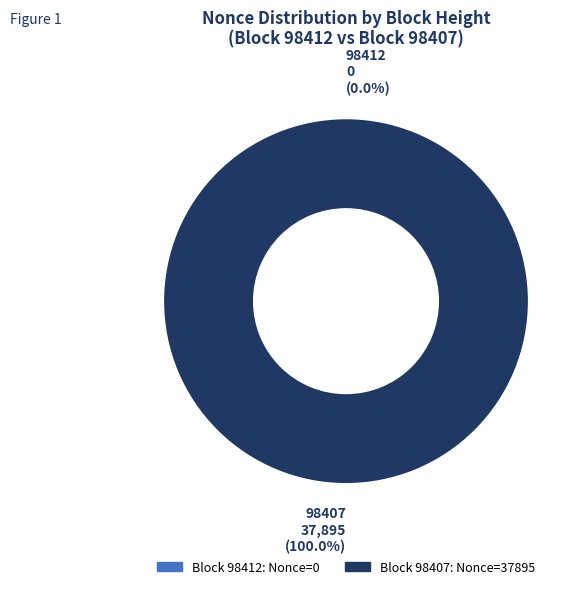

Rank the categories by value from highest to lowest.

98407, 98412